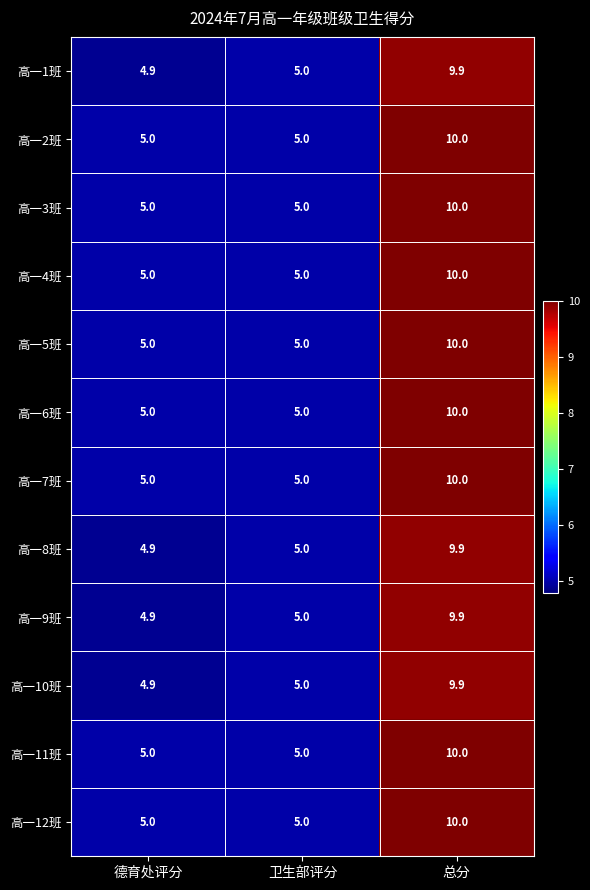

The 高一8班 series shows 5.0 at 卫生部评分. True or false?

True